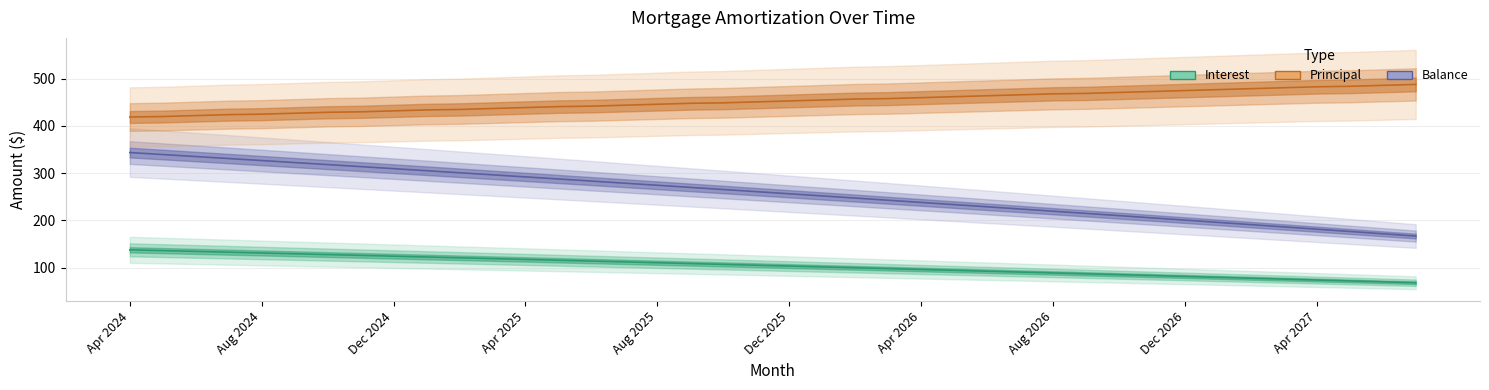

What value does the Principal series have at 30?

471.0